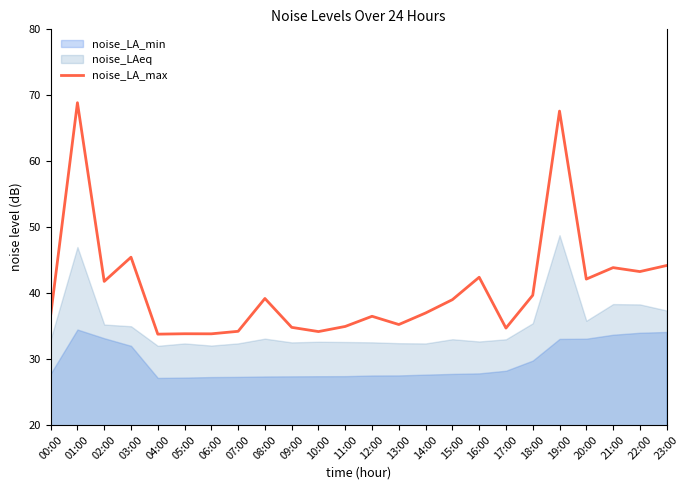

The chart shows a value of 15.7 at 23:00. True or false?

False